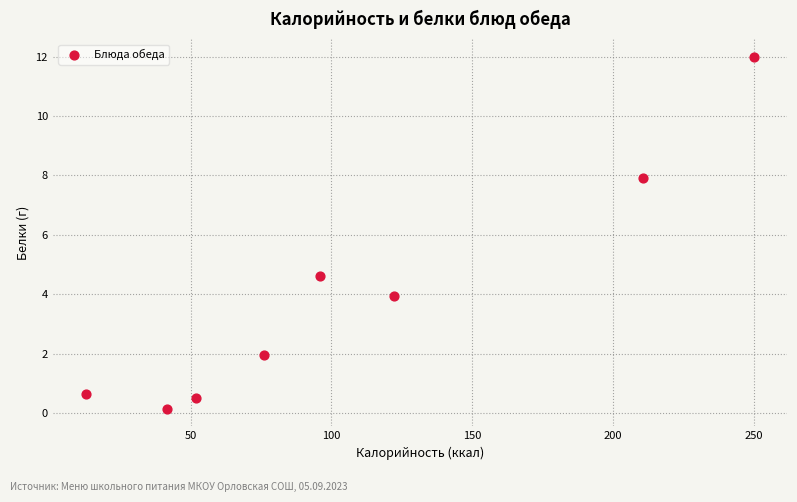

What Y value in the scatter plot is closest to 6?

4.6